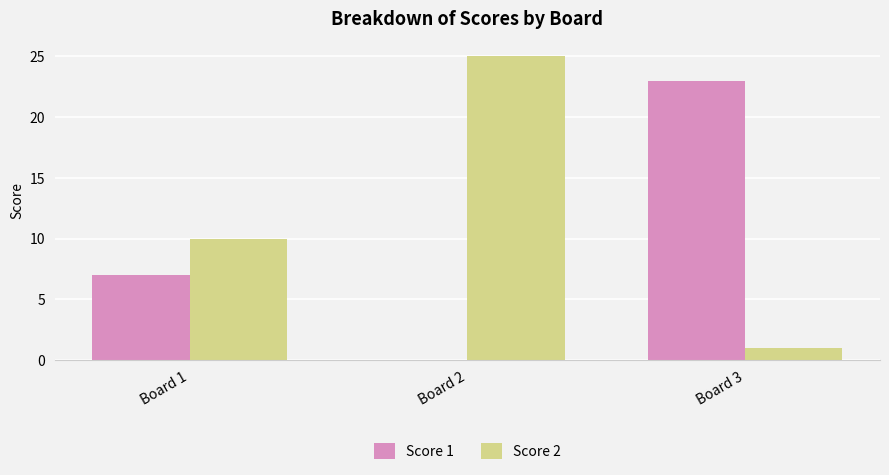

What are all the series names shown in the legend?

Score 1, Score 2